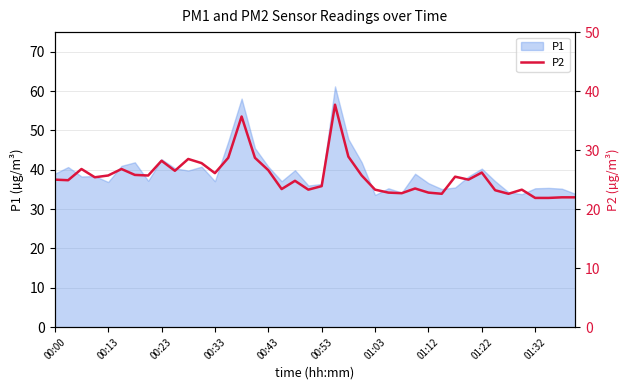

What is the minimum value for P1?

33.6